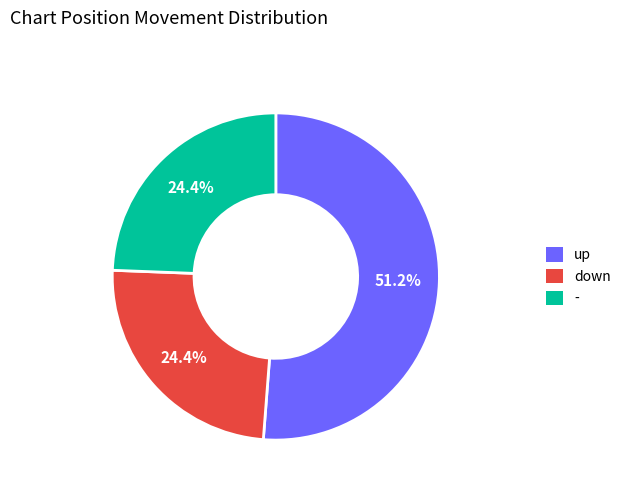

The down slice represents 31% of the pie. True or false?

False